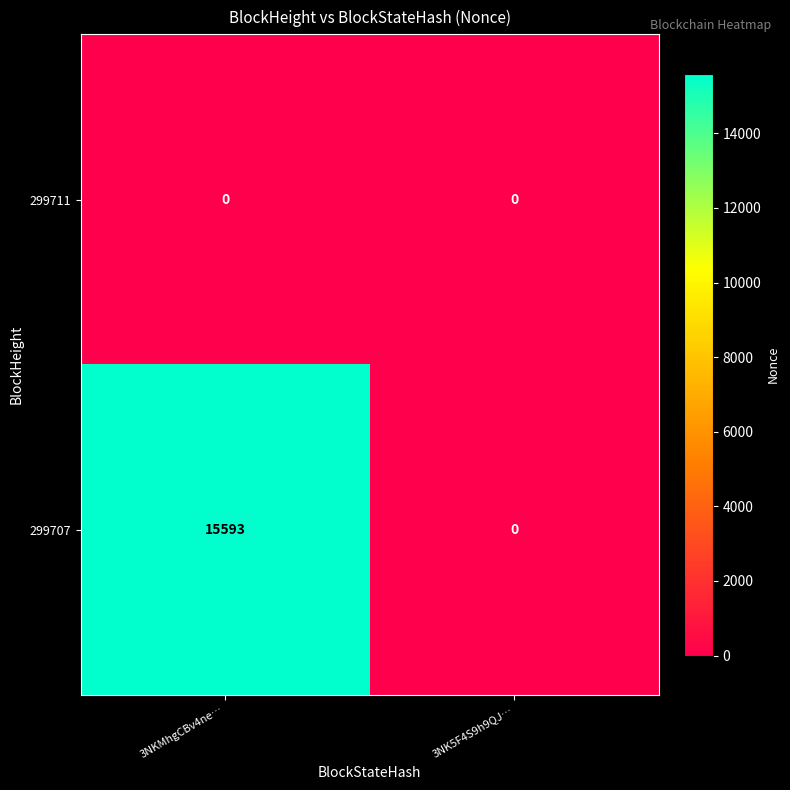

Which series changed the most between 3NKMhgCBv4ne… and 3NK5F4S9h9QJ…?

299707